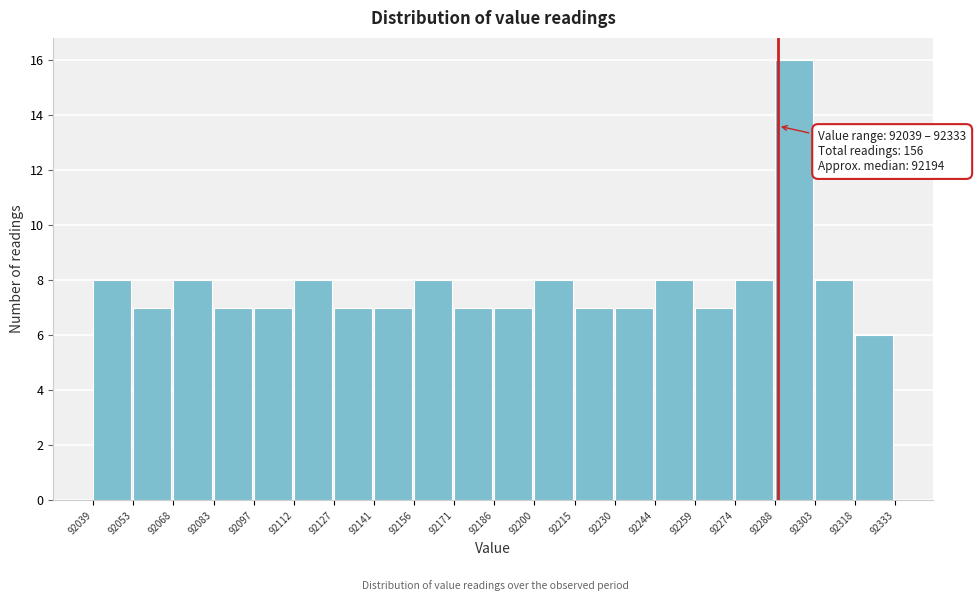

Over which range of the x-axis is the bar tallest?

92288 to 92303